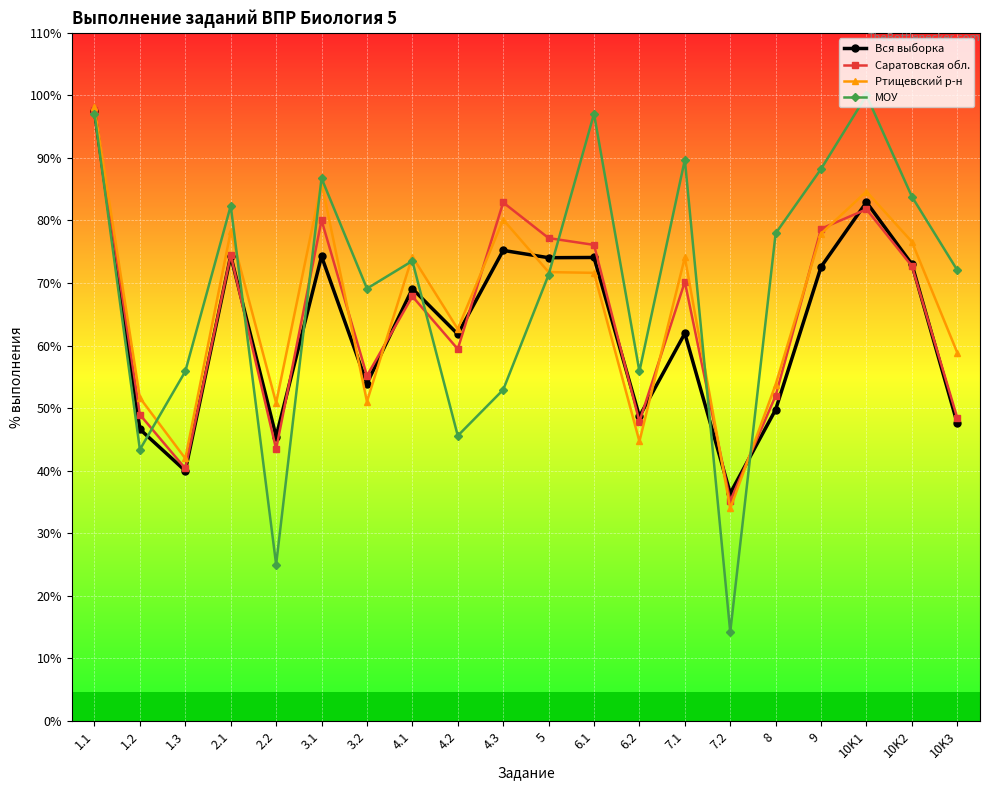

What value does the Вся выборка series have at 6.1?

74.1